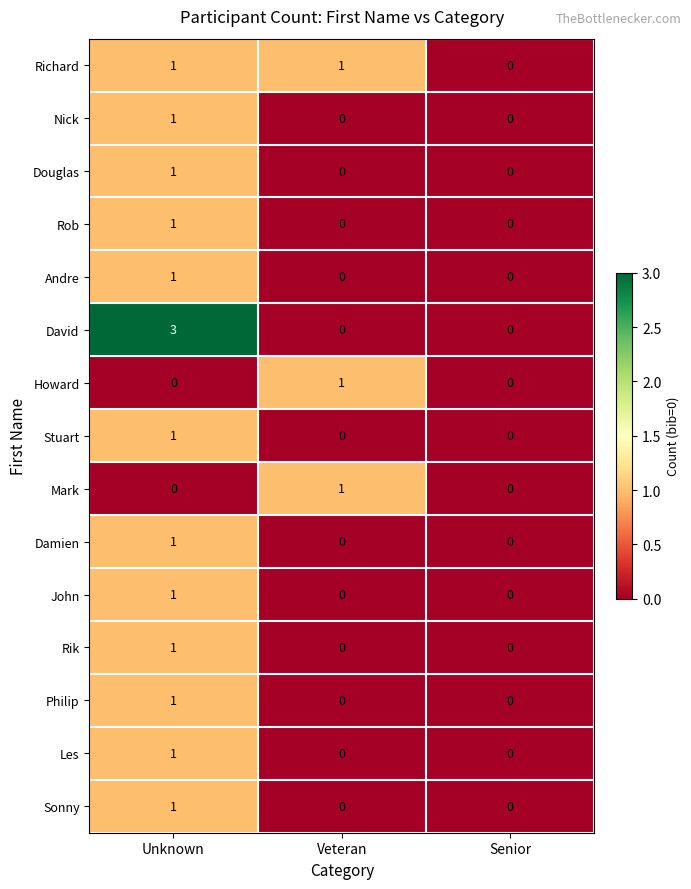

How many Stuart values are between 0 and 1?

3